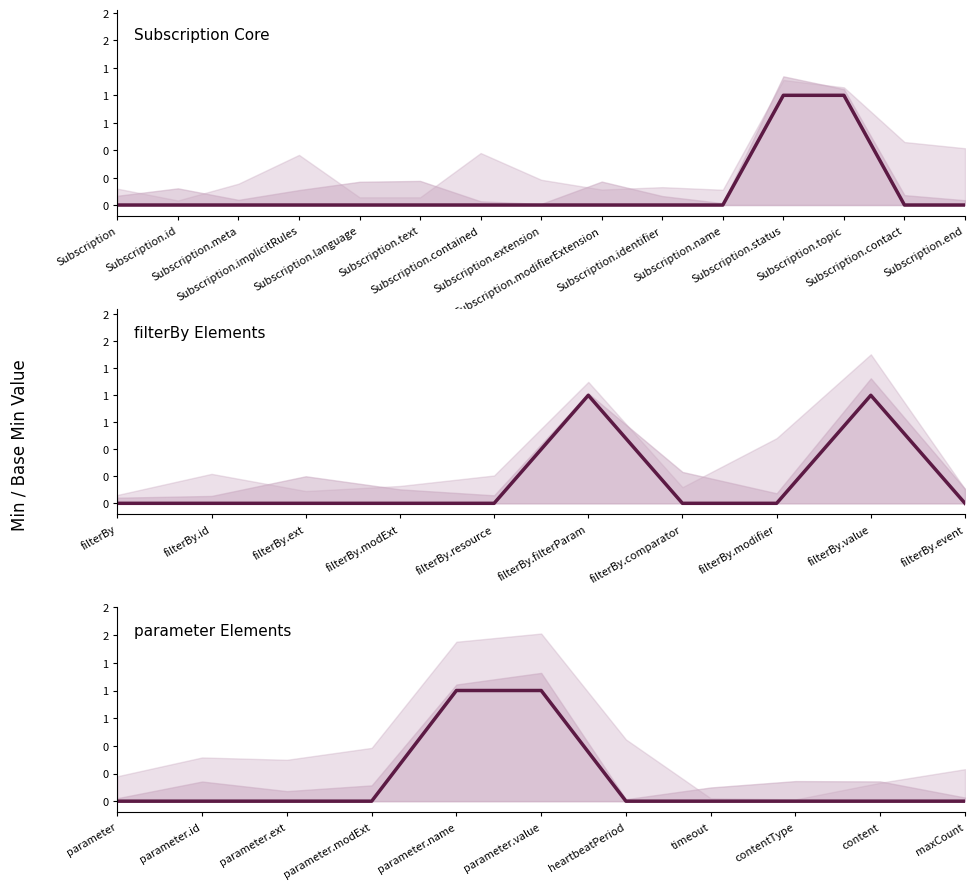

True or false: Min and Base Min cross at least once.

False